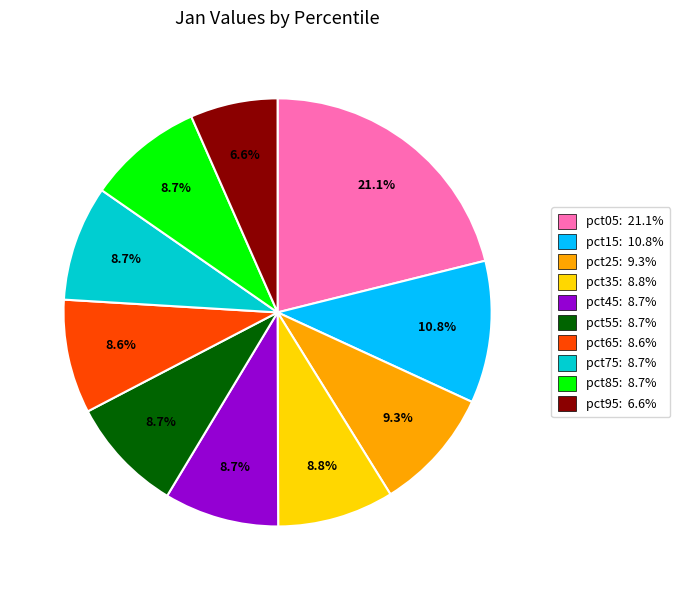

Does any single category account for the majority?

No